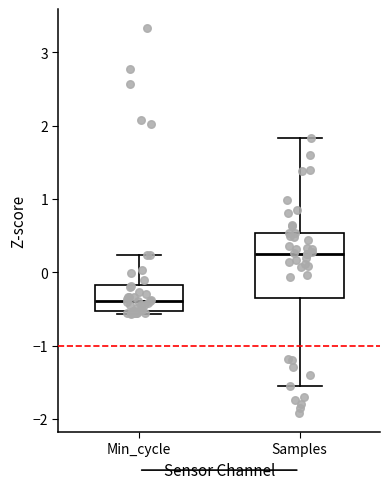

Comparing the boxes themselves (not the whiskers), which one is the tallest?

Samples